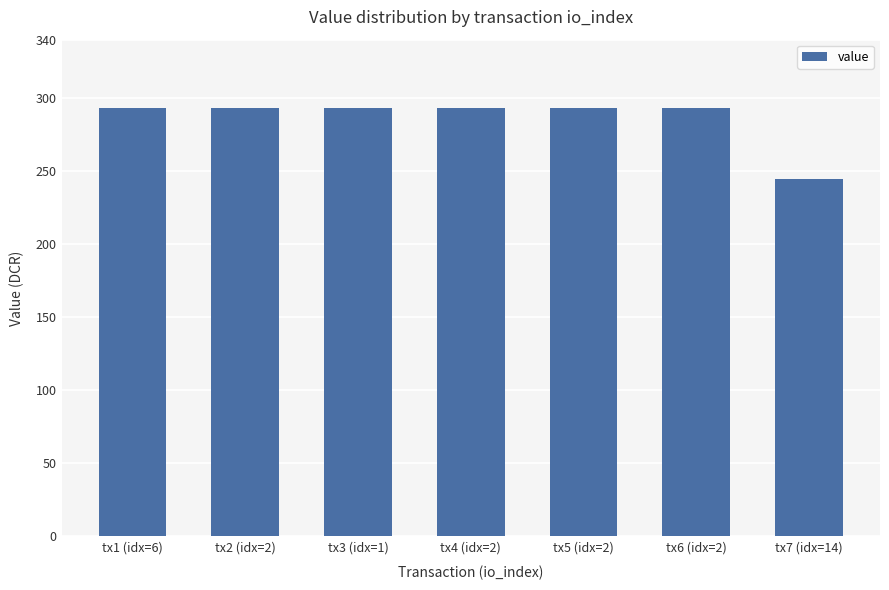

At which category does the chart reach its minimum across all series?

tx7 (idx=14)